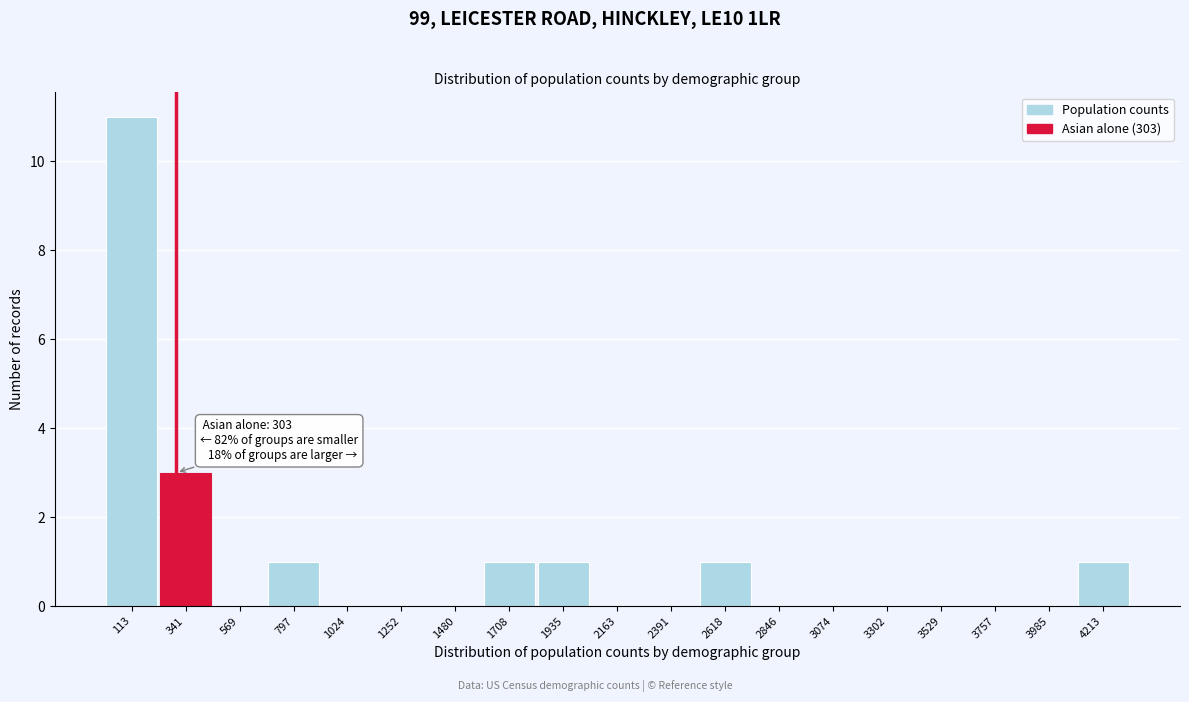

Over which range of the x-axis is the bar tallest?

0 to 250